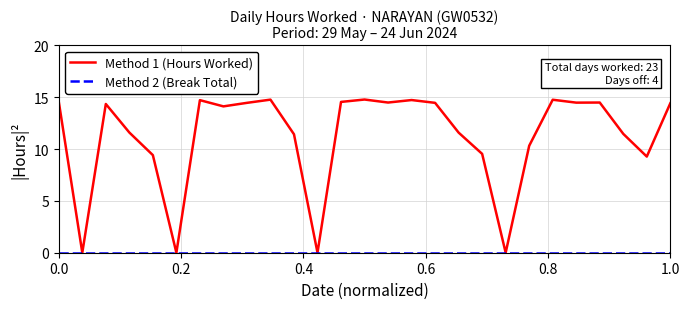

What is the highest value of the Method 1 (Hours Worked) series?

14.8